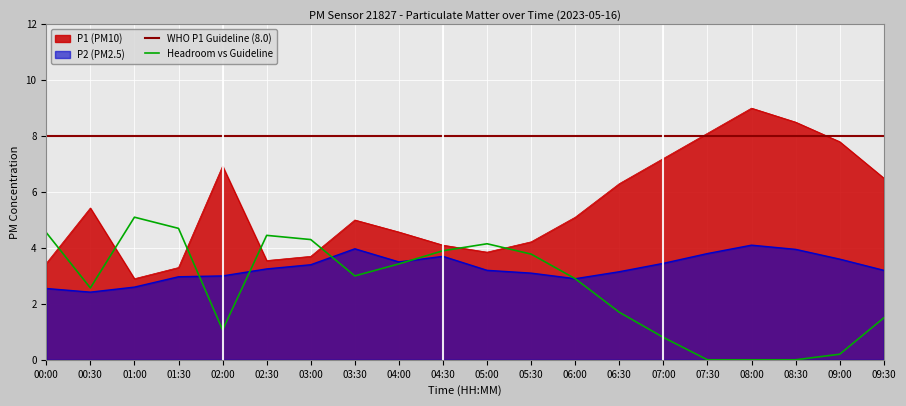

The value of P1 at 01:30 is 3.3. True or false?

True